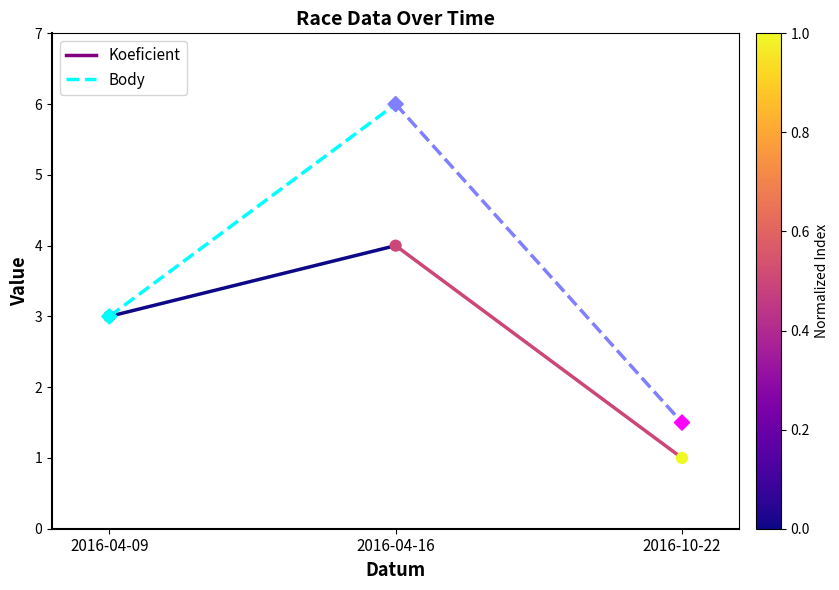

Which series has the widest spread of Y values?

Body